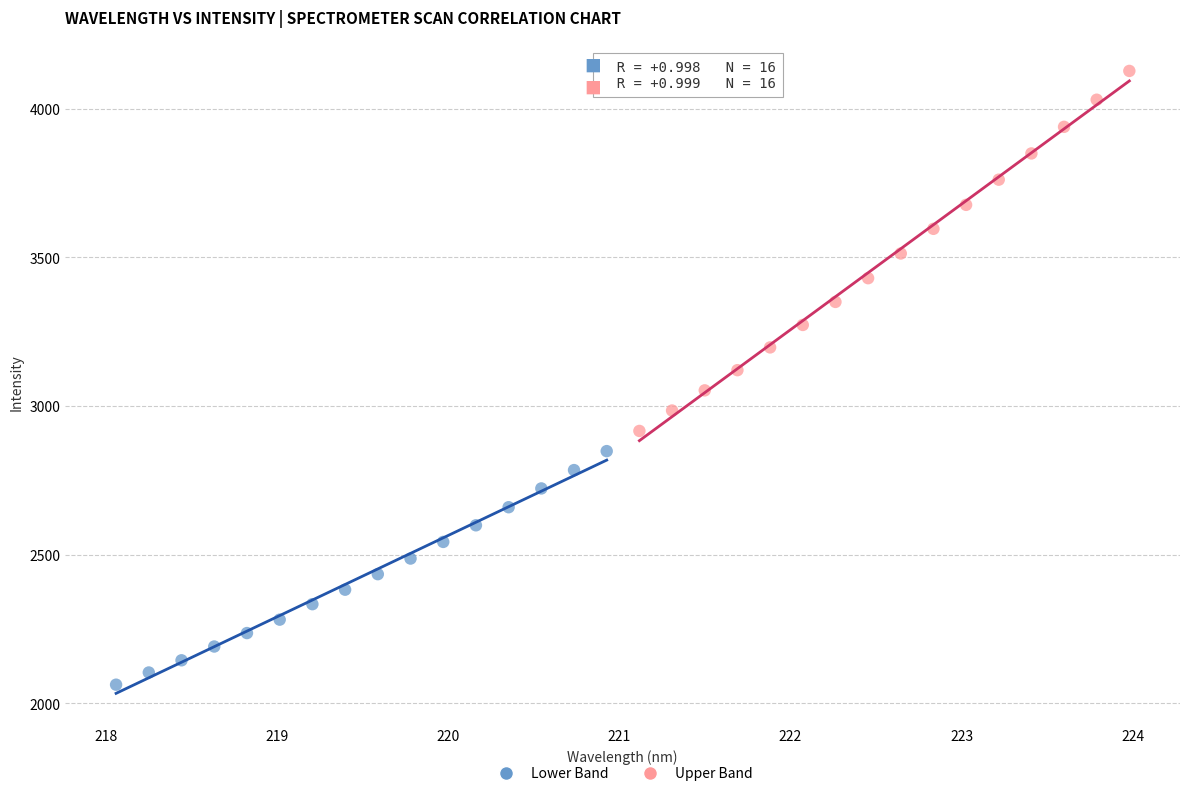

Which series has the largest Y range (max minus min)?

Upper Band